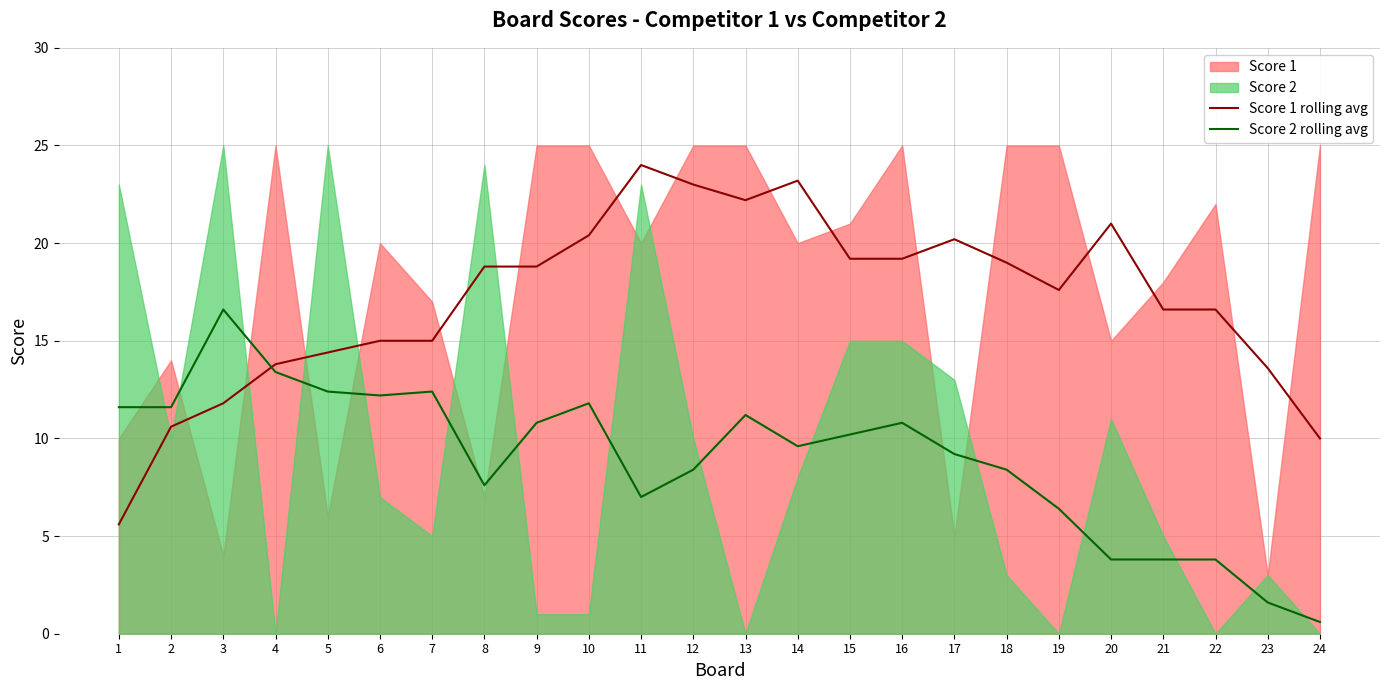

Is the value of Score 1 rolling avg at 6 greater than the value of Score 2 rolling avg at 15?

Yes